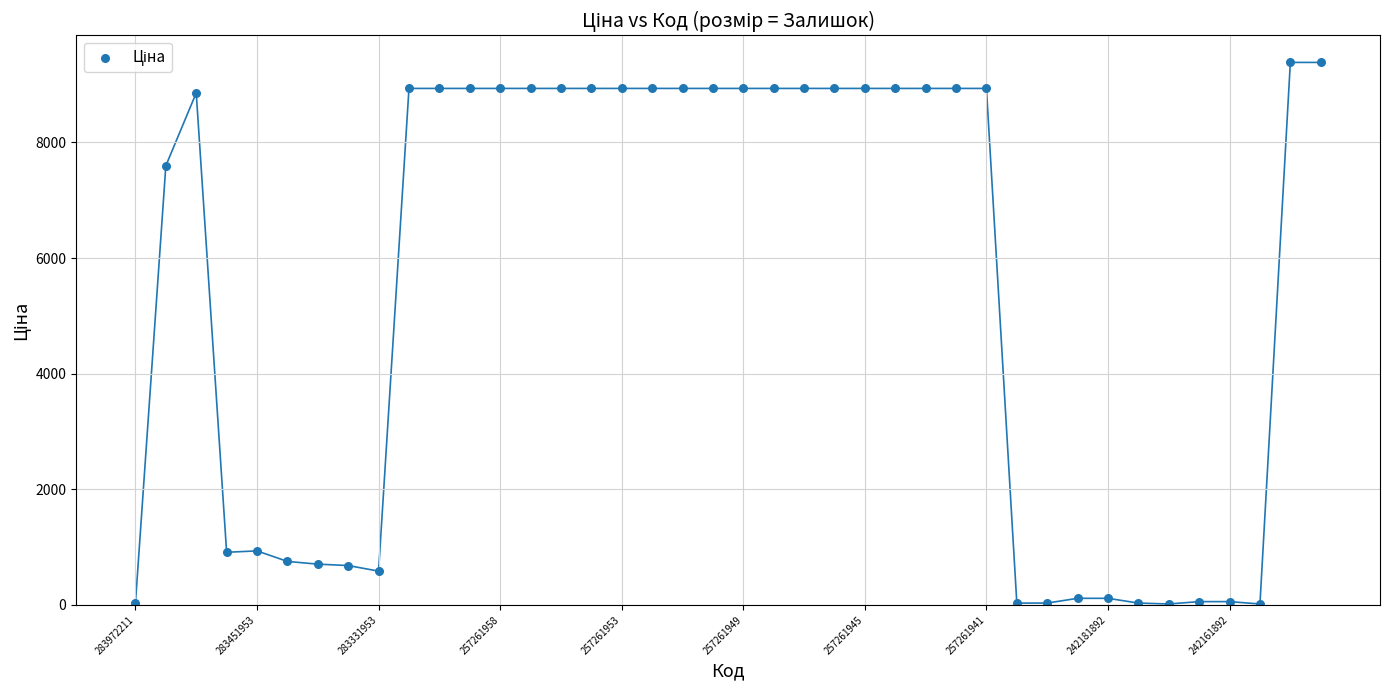

What Y value in the scatter plot is closest to 4699?

7596.5